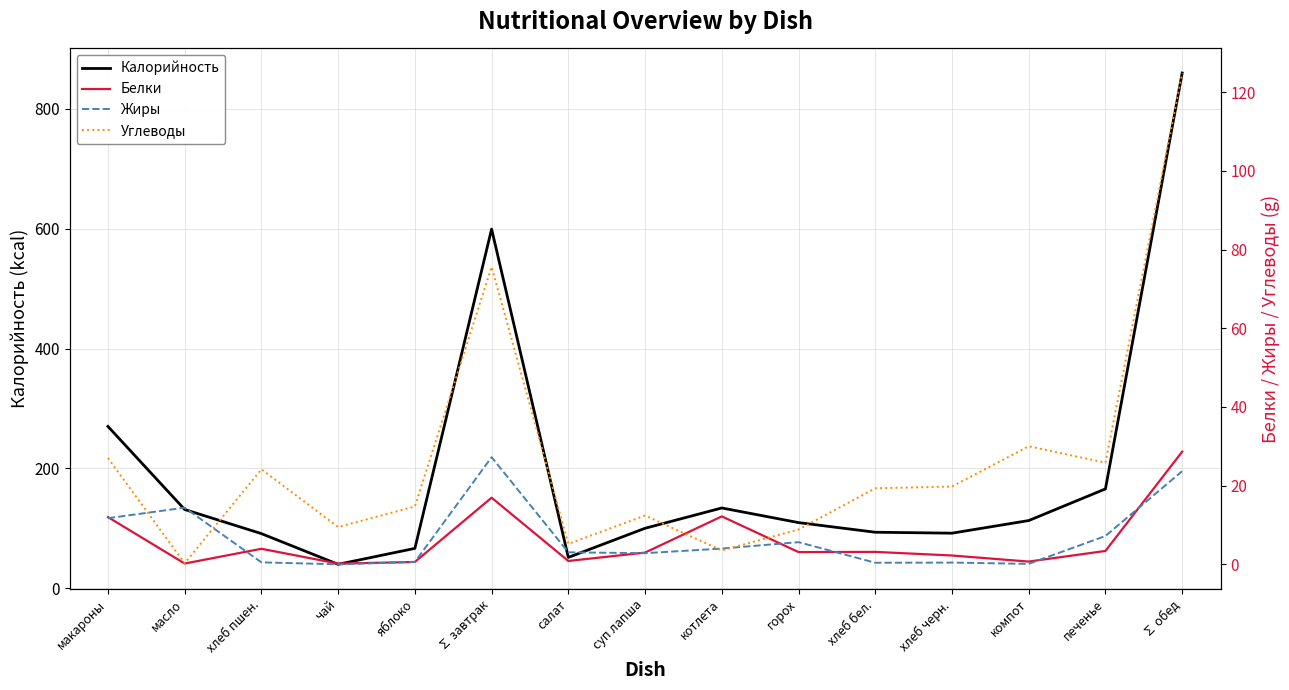

What is the sum of the Калорийность values at яблоко and салат?

118.1